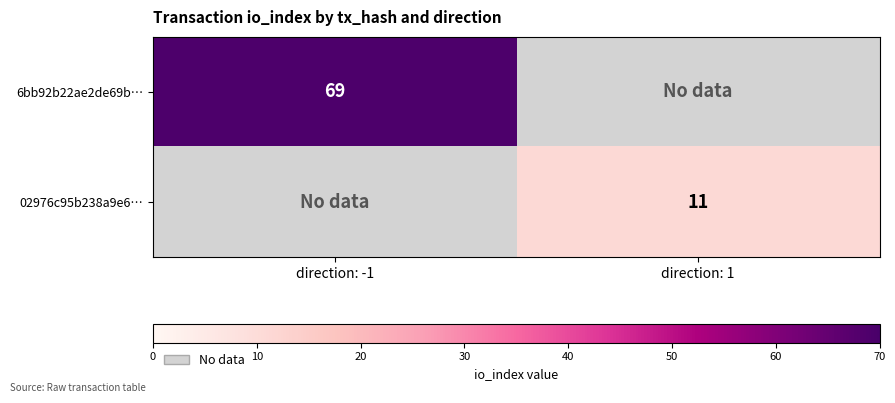

The 02976c95b238a9e6… series shows 11 at direction: 1. True or false?

True